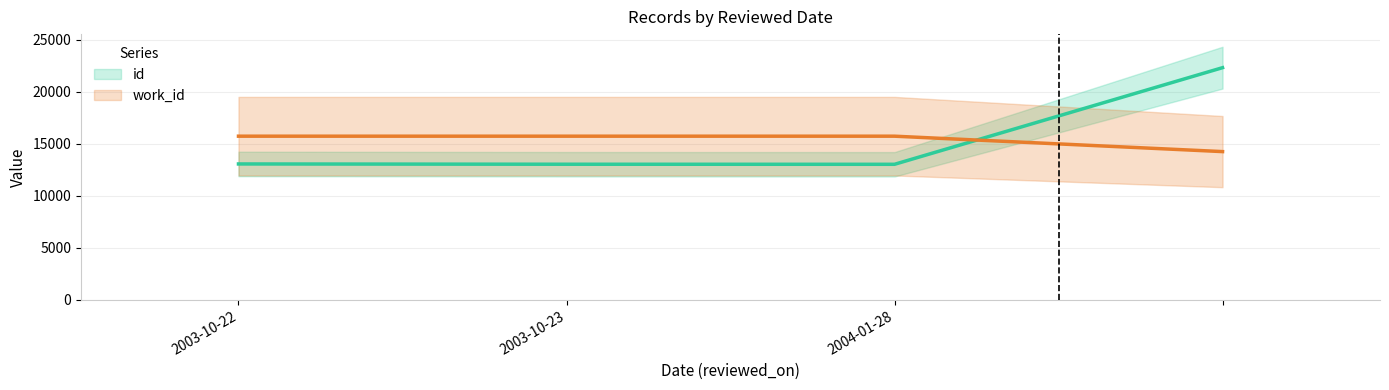

What are all the series names shown in the legend?

id, work_id